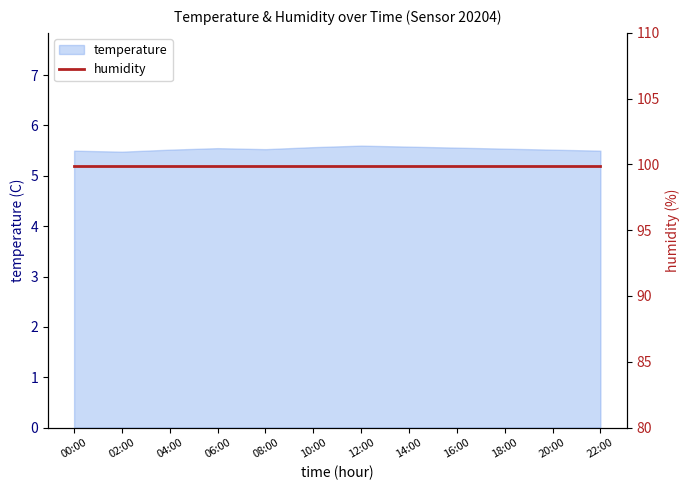

What is the maximum value shown in the chart?

5.6